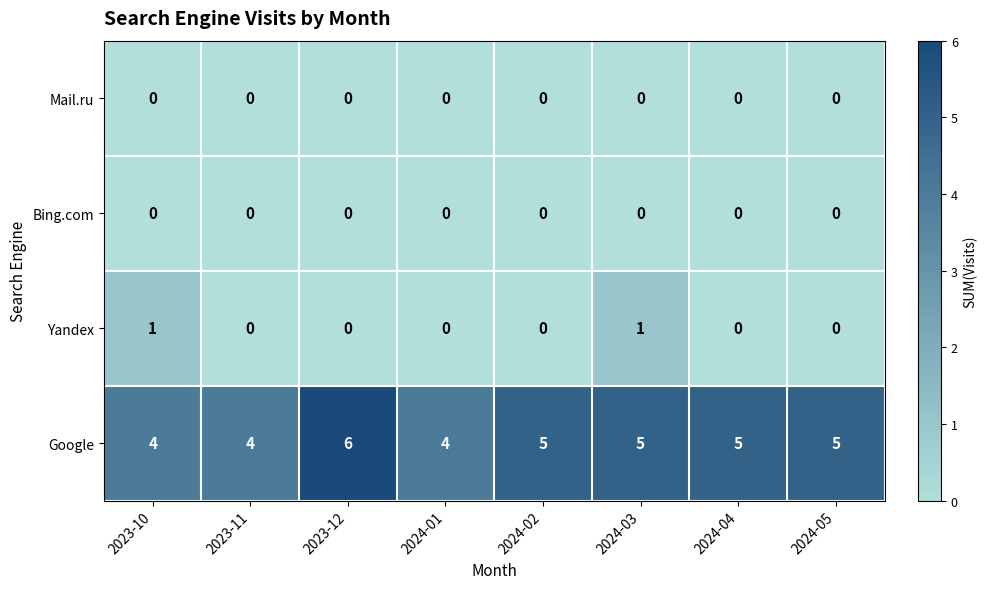

What is the spread (max minus min) of values at 2024-03?

5